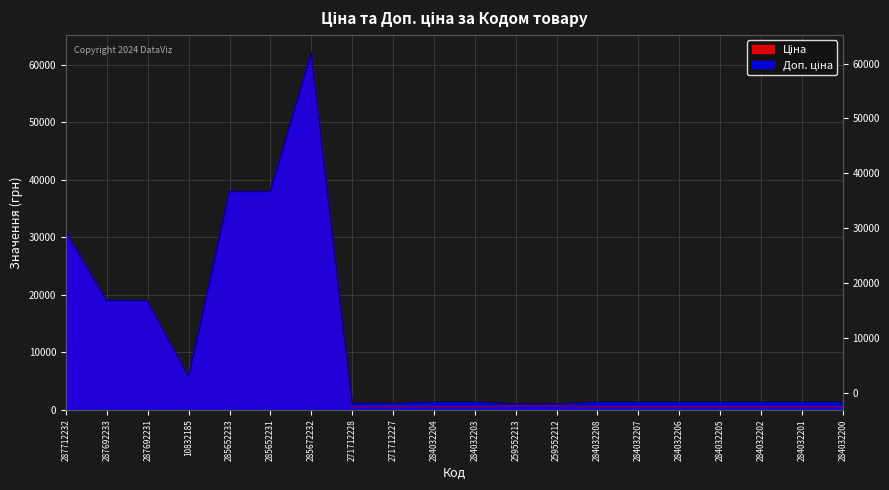

The value of Ціна at 284032204 is 915.0. True or false?

False